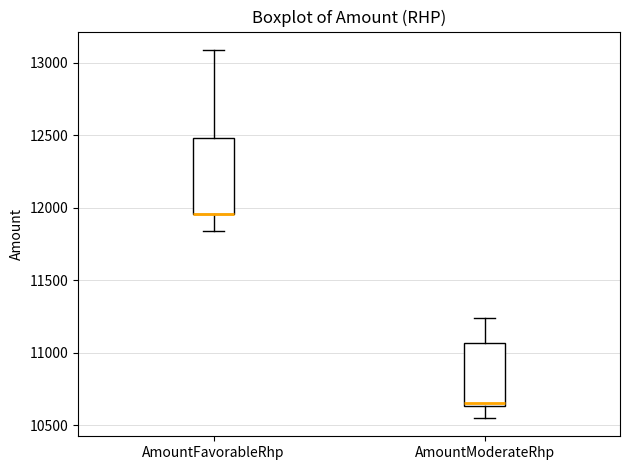

Which box is the tallest, from its lower edge to its upper edge?

AmountFavorableRhp